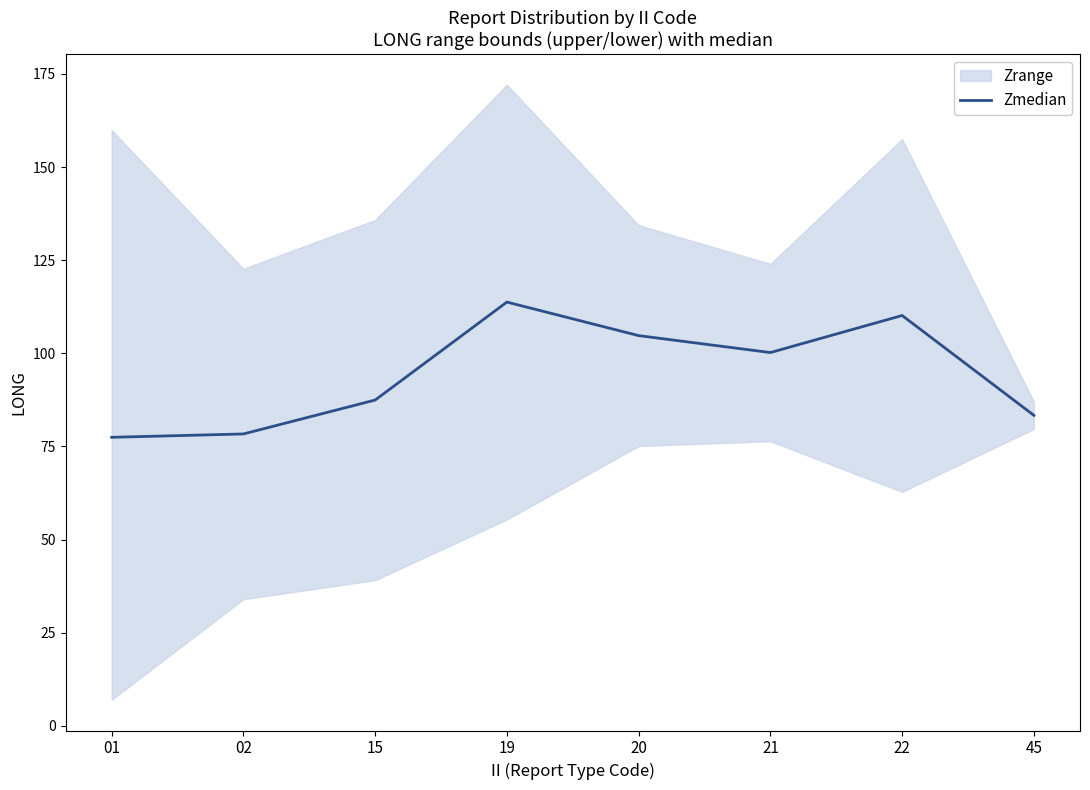

Which has a higher value, 21 or 15?

21